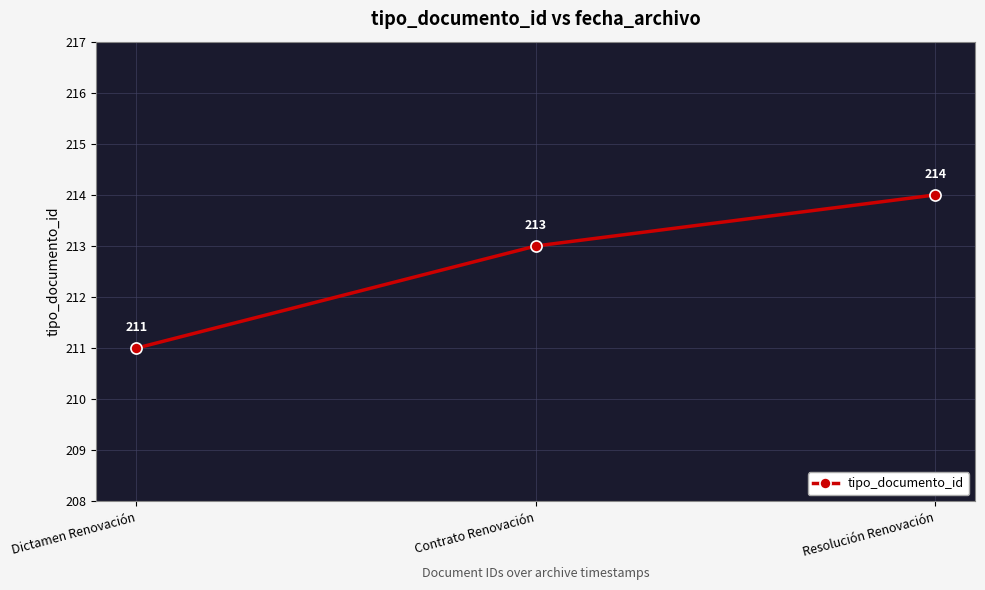

Reading right to left, what are all the values shown in this chart?

Resolución Renovación=214	Contrato Renovación=213	Dictamen Renovación=211